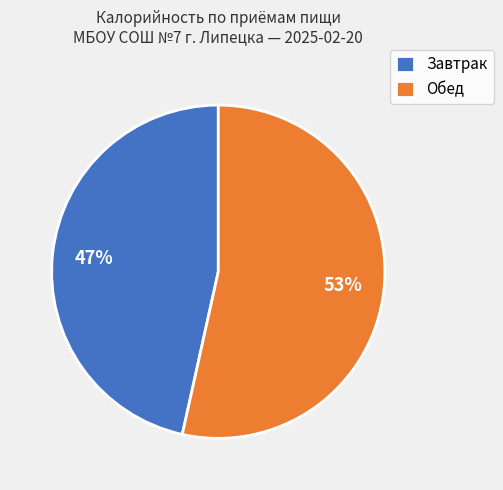

Rank the categories by value from lowest to highest.

Завтрак, Обед